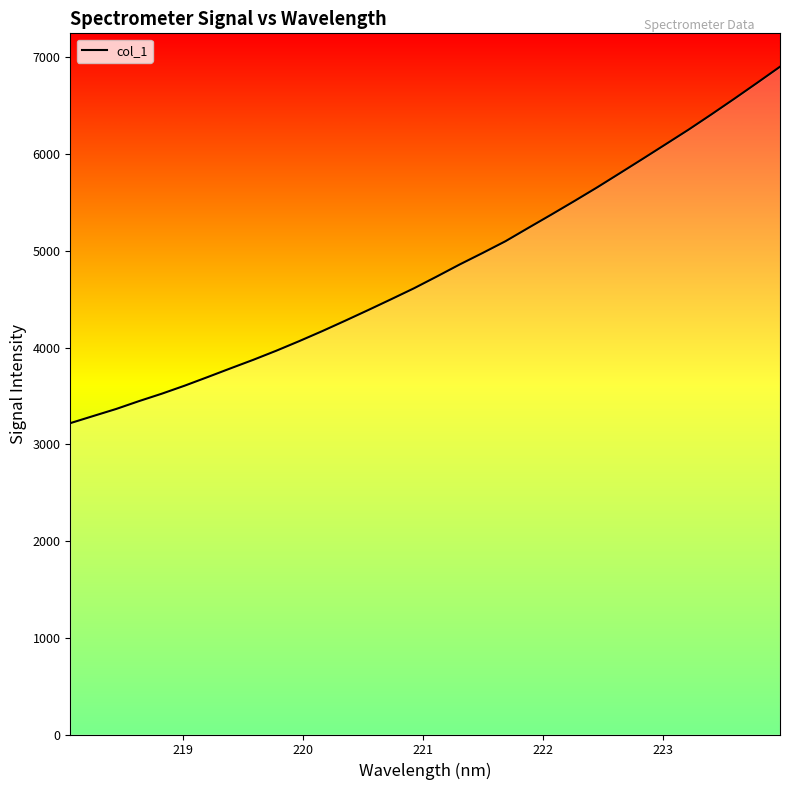

What is the greatest value displayed?

6903.1